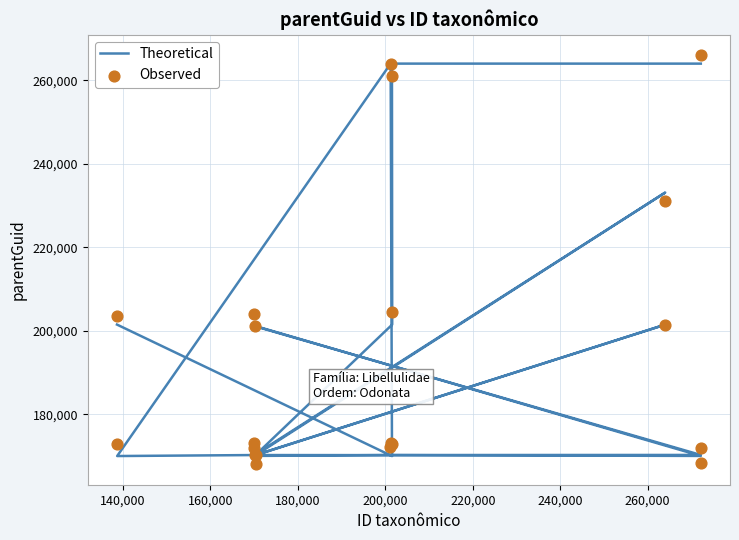

Which series has the largest total across all categories?

Observed